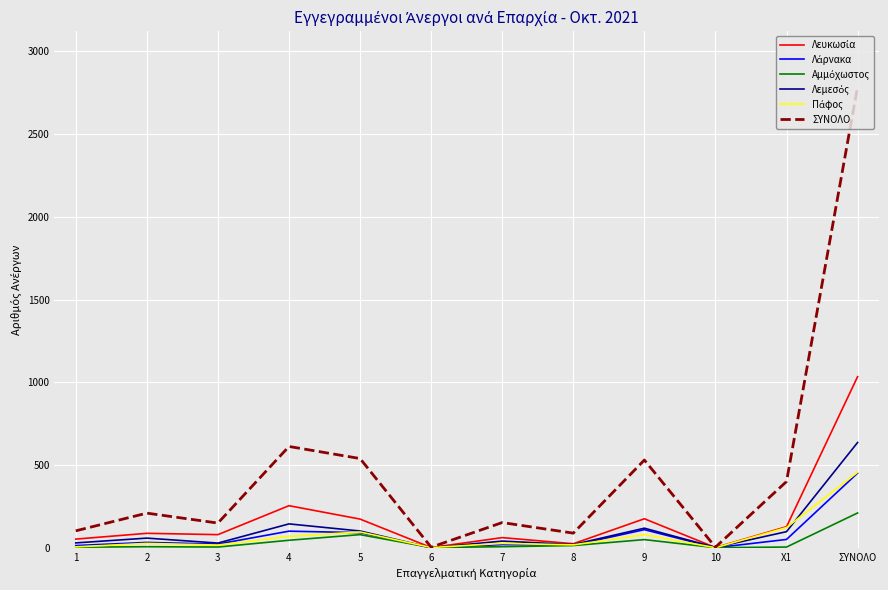

What is the maximum value shown in the chart?

2787